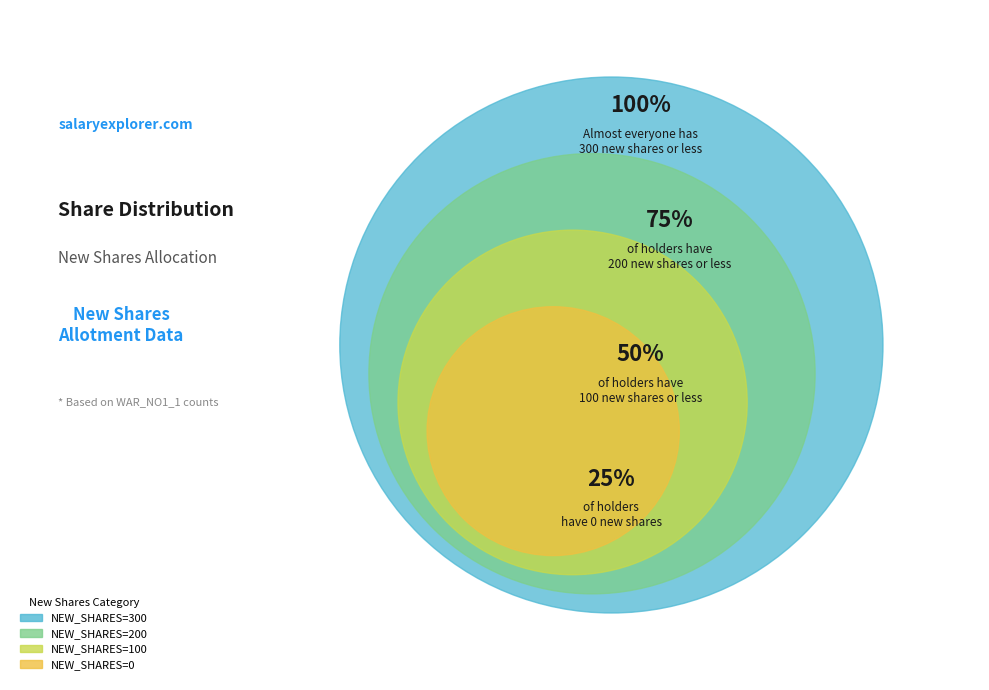

Count the number of slices in the pie.

4